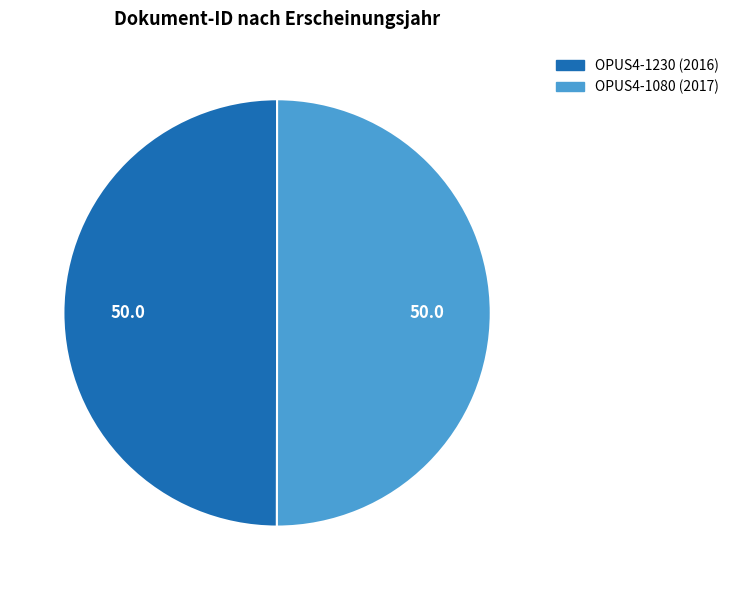

Is the sum of OPUS4-1080 and OPUS4-1230 greater than half?

Yes